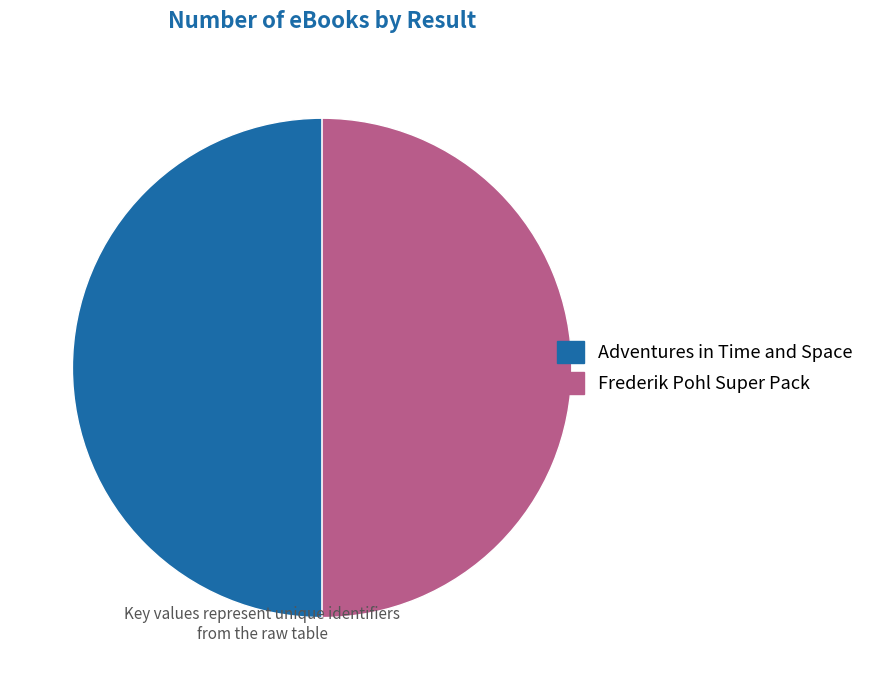

Is the sum of Adventures in Time and Space and Frederik Pohl Super Pack greater than half?

Yes